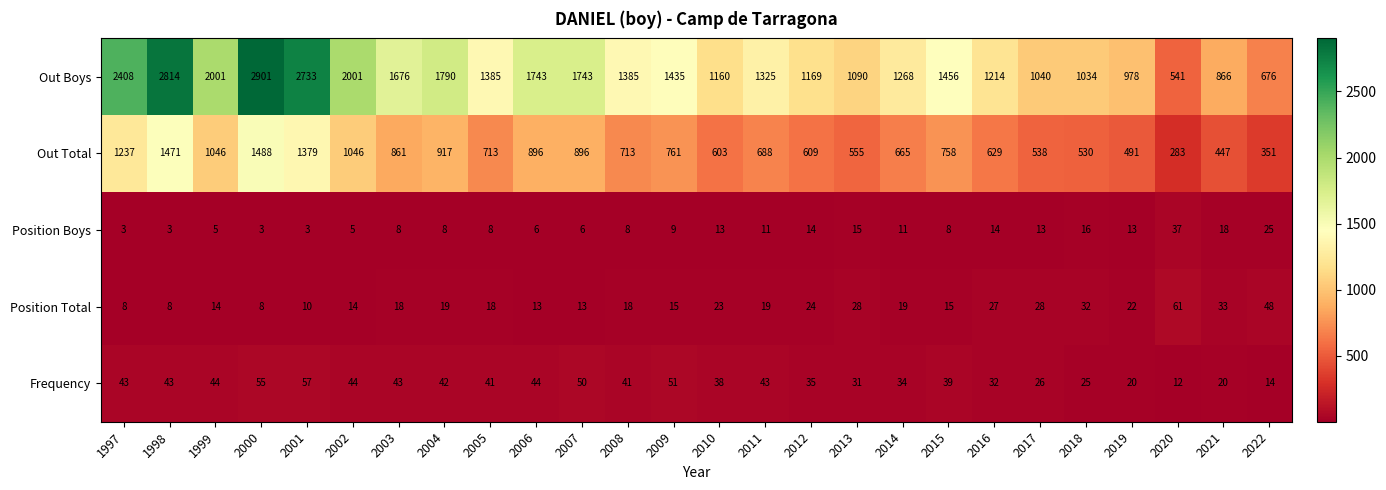

Which series has the widest spread of values?

Out Boys